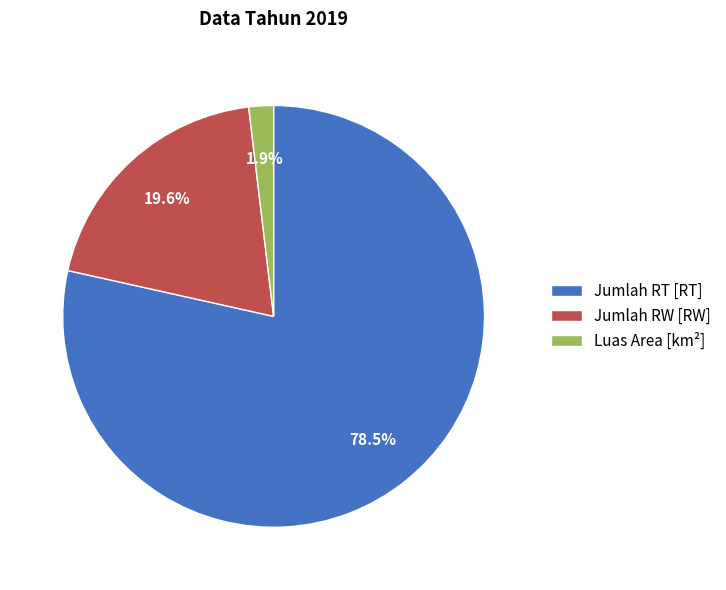

Which slice is the smallest?

Luas Area [km²]